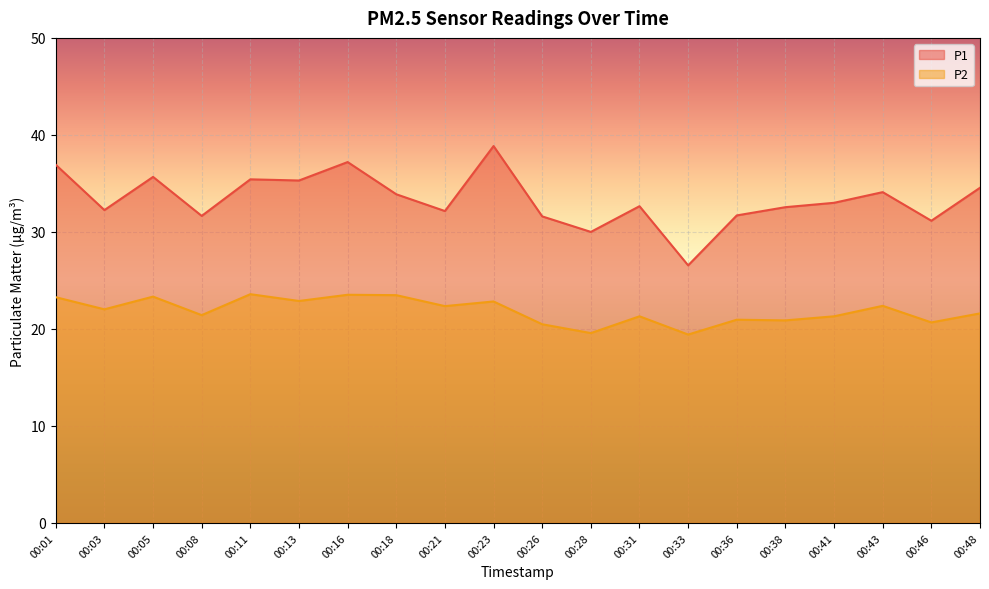

What is the average value of the P2 series?

21.9